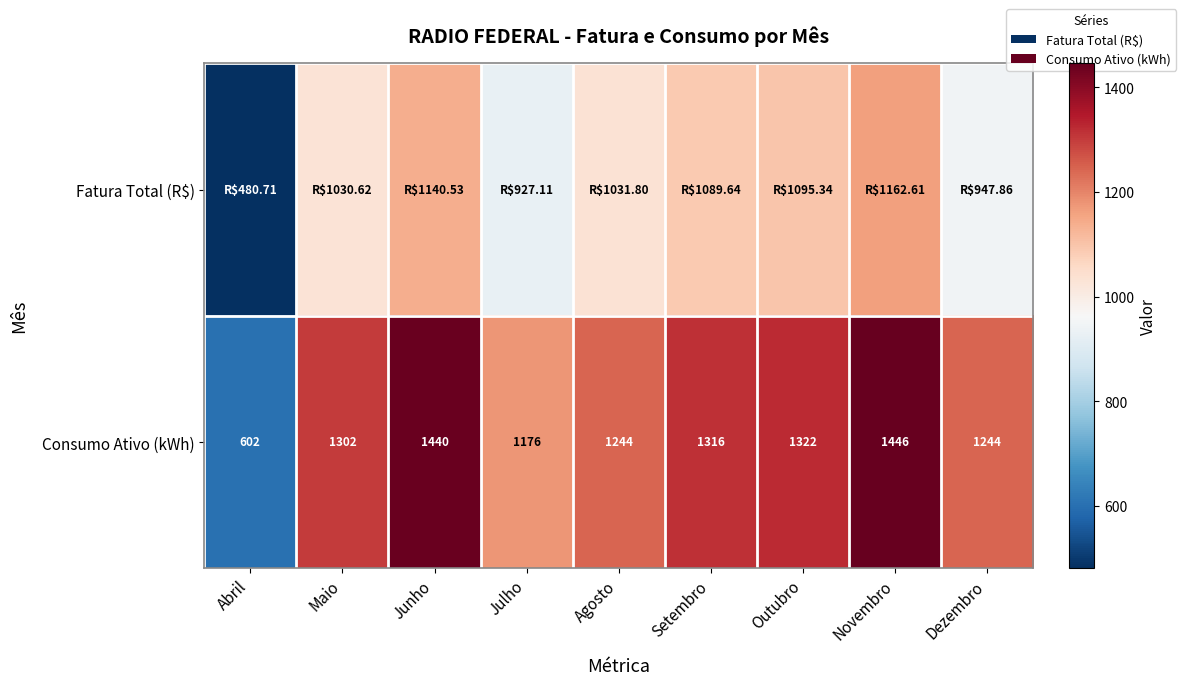

How many data points in Consumo Ativo (kWh) are less than 1302?

4